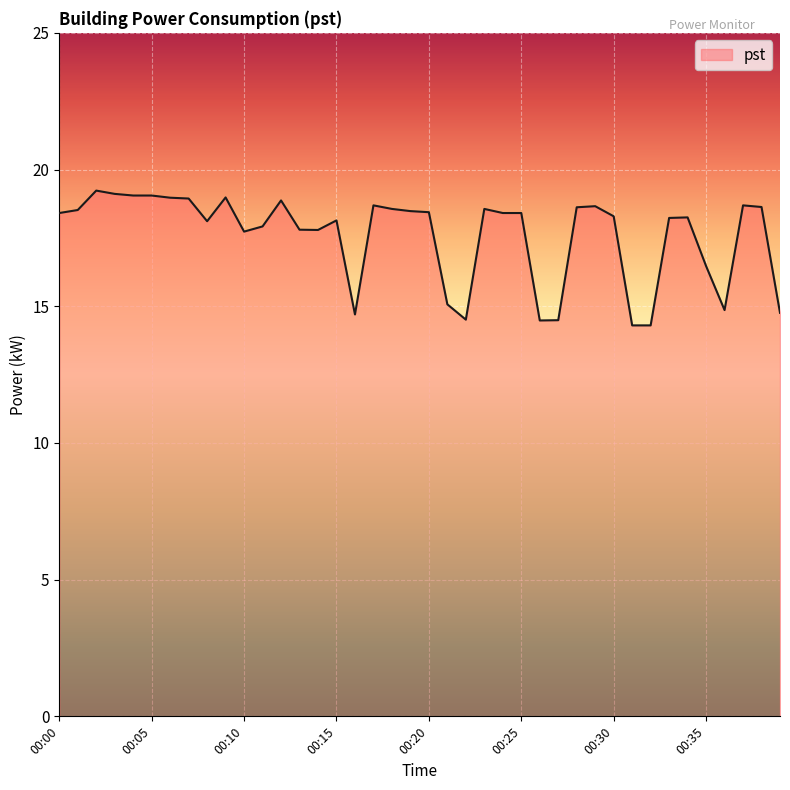

Does the chart have visible grid lines?

Yes